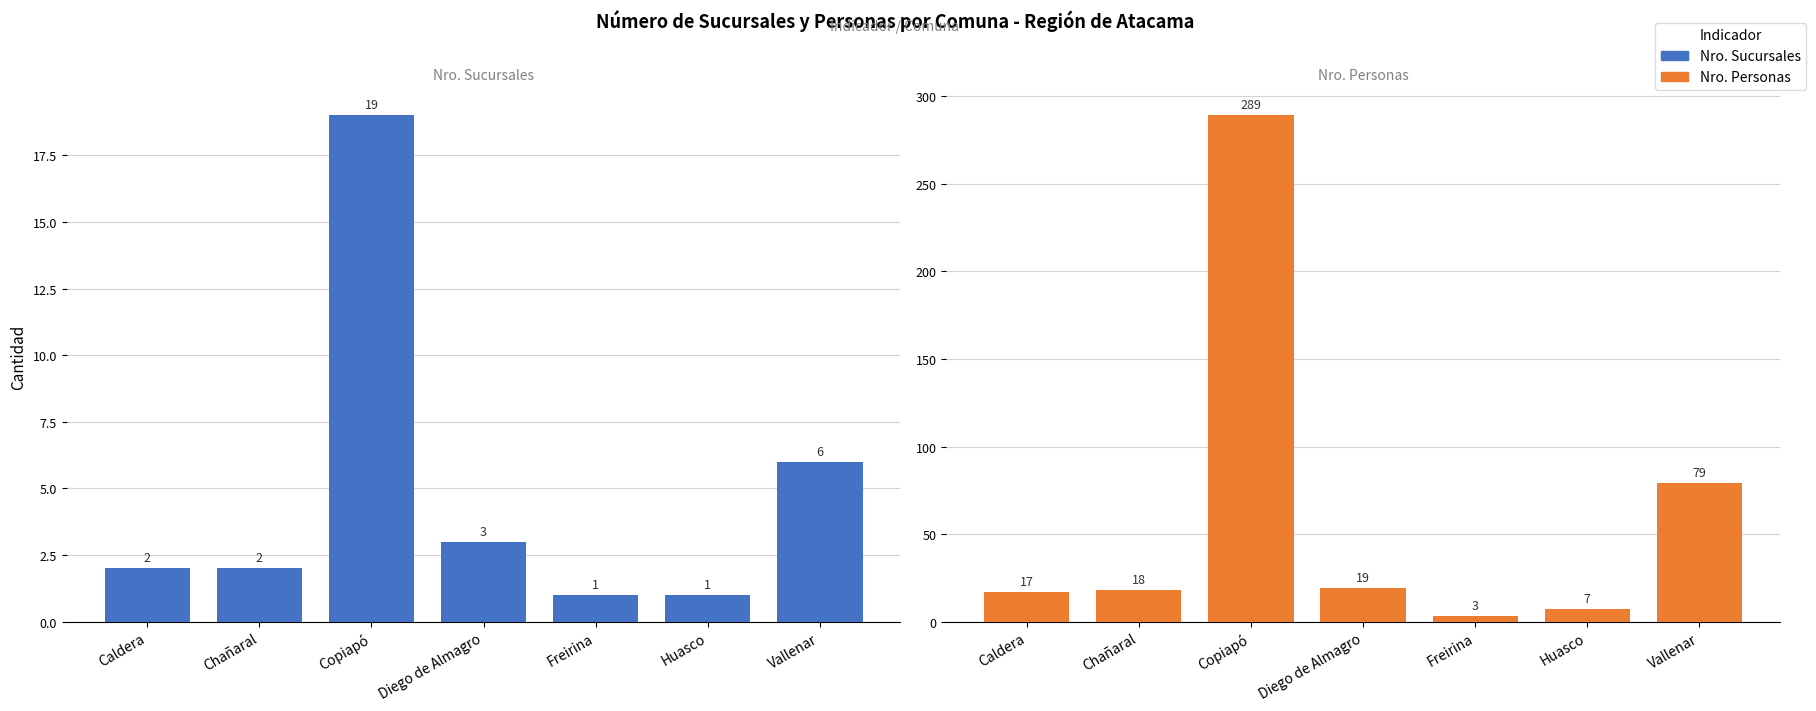

Rank the series by their maximum value, from highest to lowest.

Nro. Personas, Nro. Sucursales